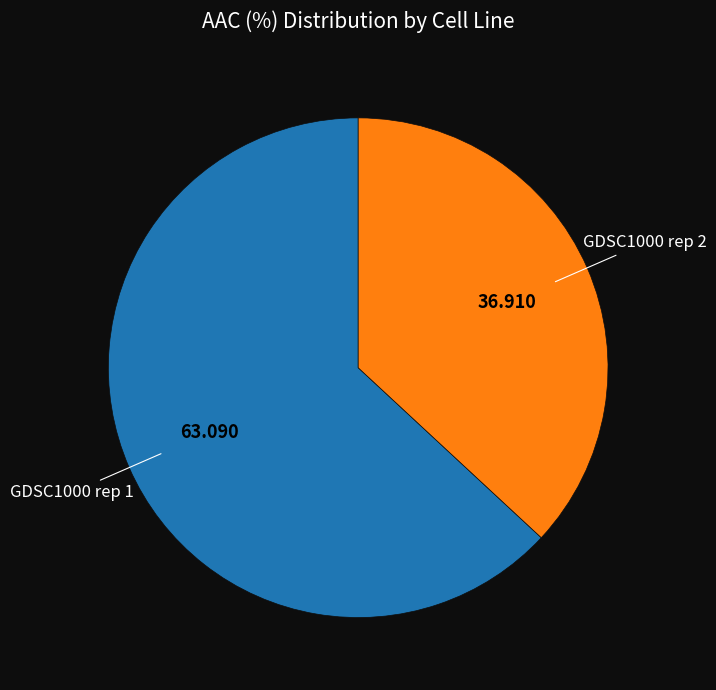

Is there a majority slice in this chart?

Yes